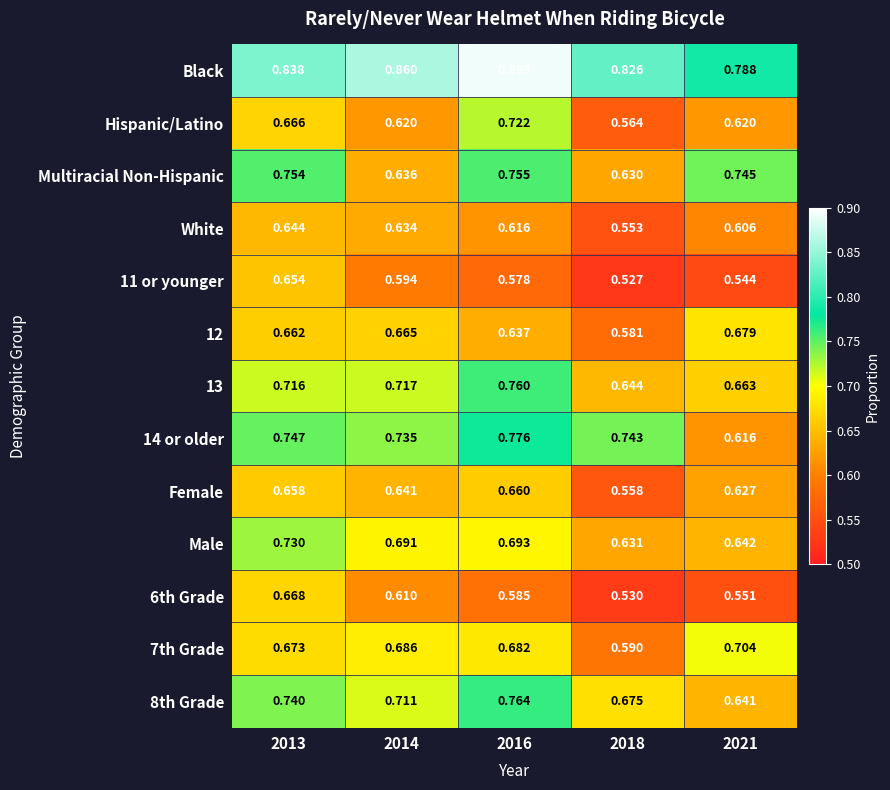

Which series has the largest total across all categories?

Black